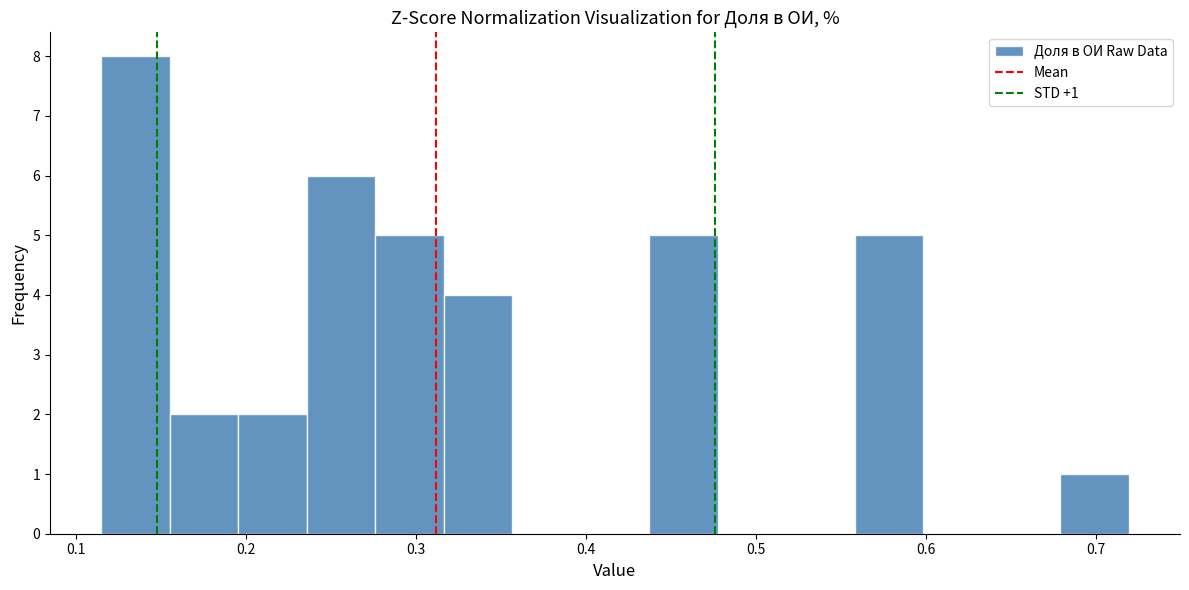

Over which range of the x-axis is the bar tallest?

0.12 to 0.16